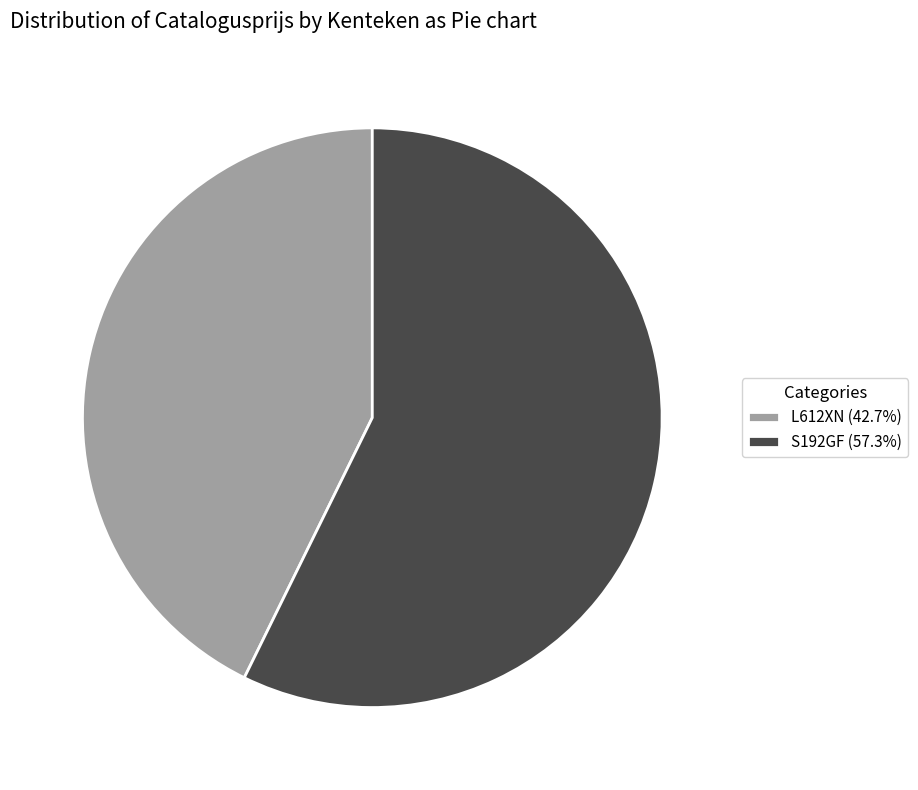

Do L612XN and S192GF together represent more than half of the pie?

Yes